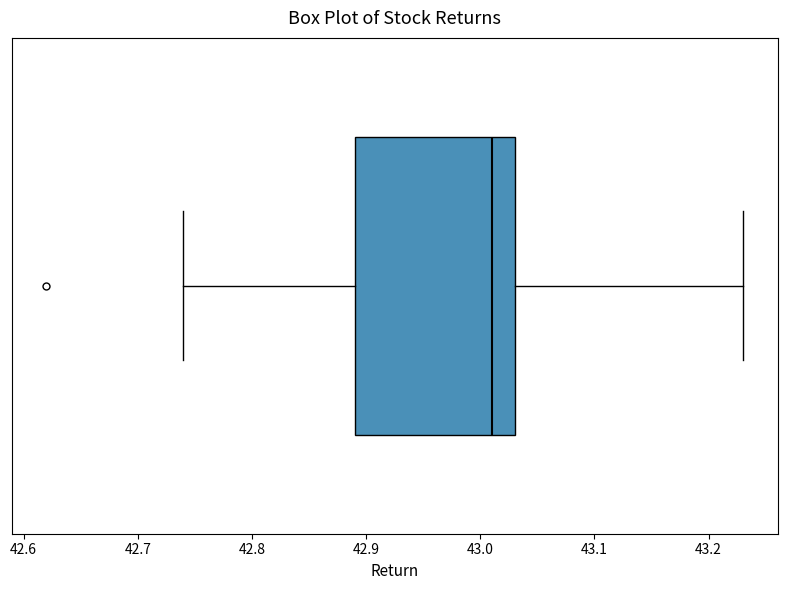

Transcribe this box plot: give where the median line is, the range the box spans, and where the two whiskers end, as read against the x-axis. The values are not printed on the chart, so give them approximately, as read against the axis.

median 43.01, box 42.89 to 43.03, whiskers 42.74 to 43.23